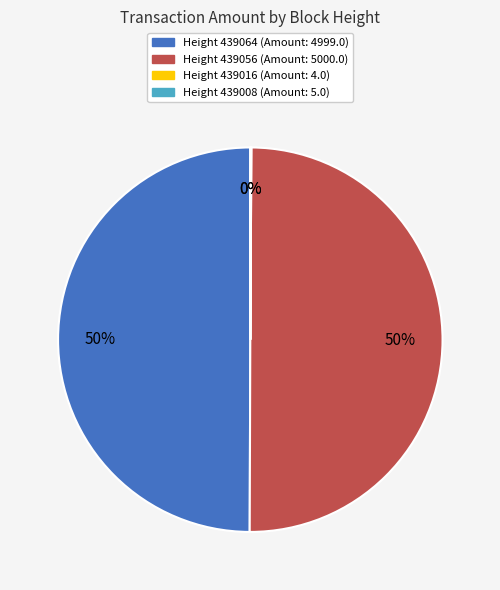

To the nearest percent, what is the average slice percentage?

25%